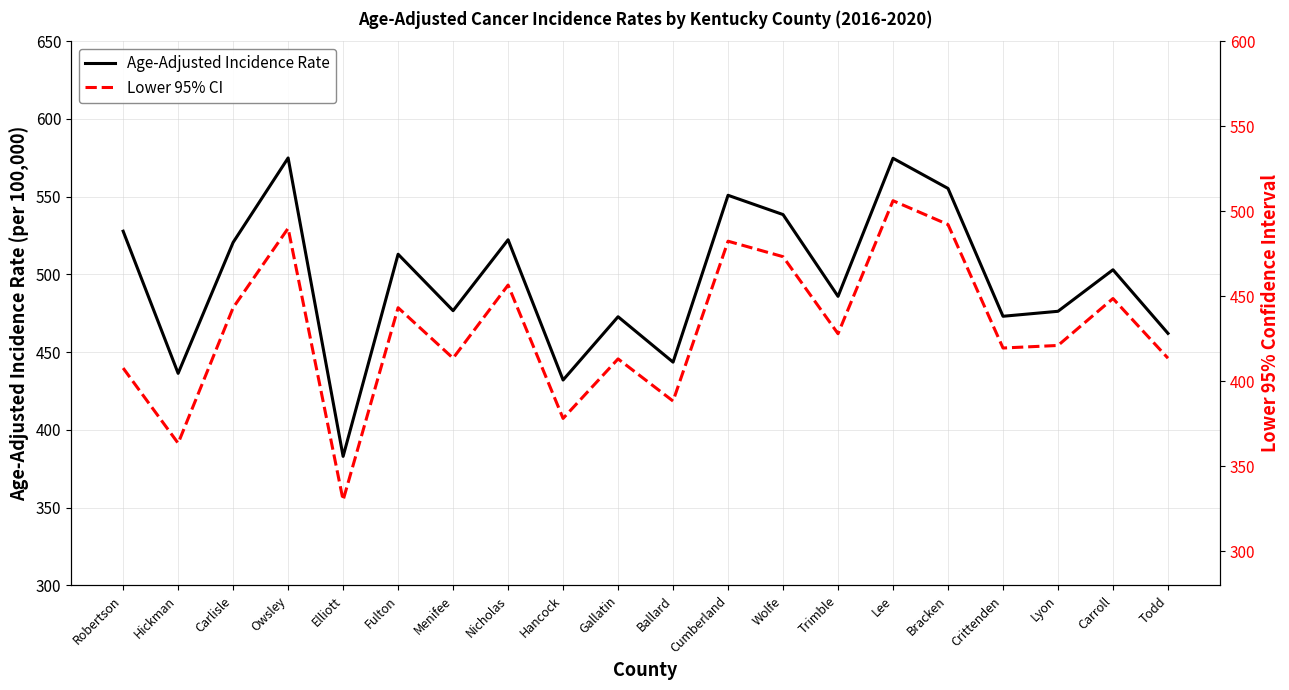

Does the chart have visible grid lines?

Yes